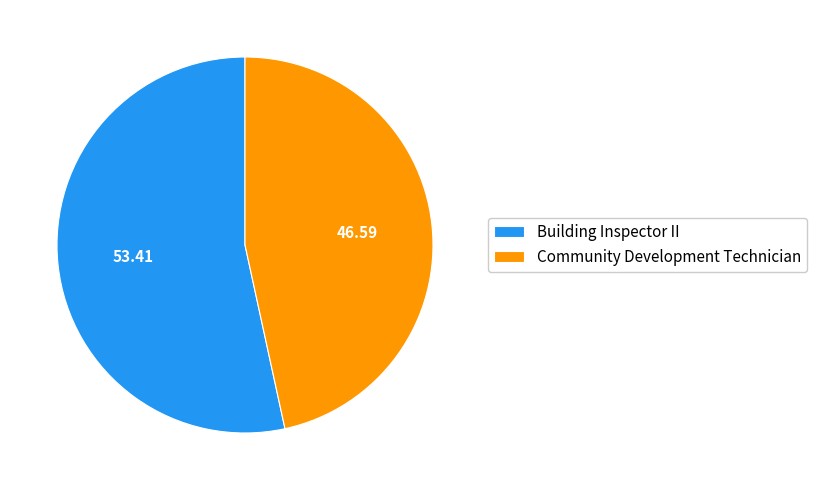

Is the sum of Building Inspector II and Community Development Technician greater than half?

Yes